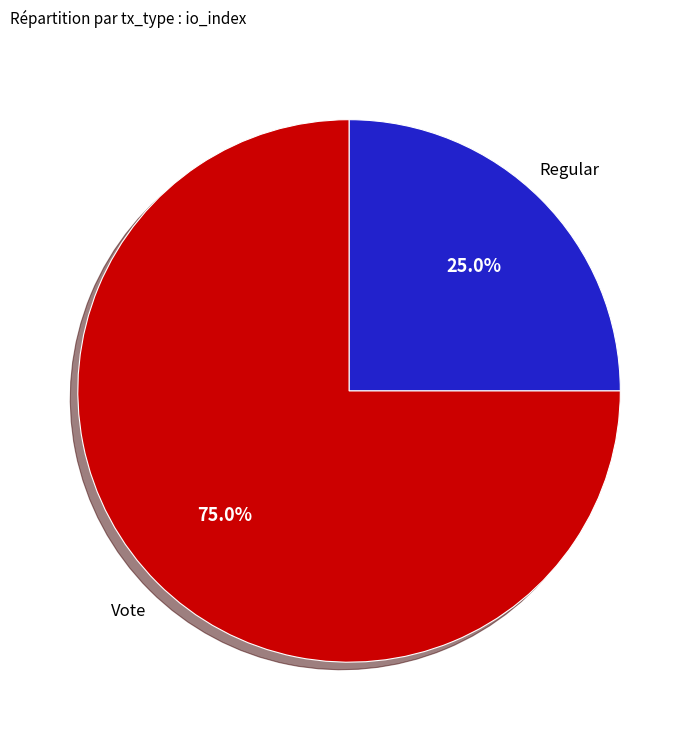

What portion of the pie excludes Regular?

75.0%